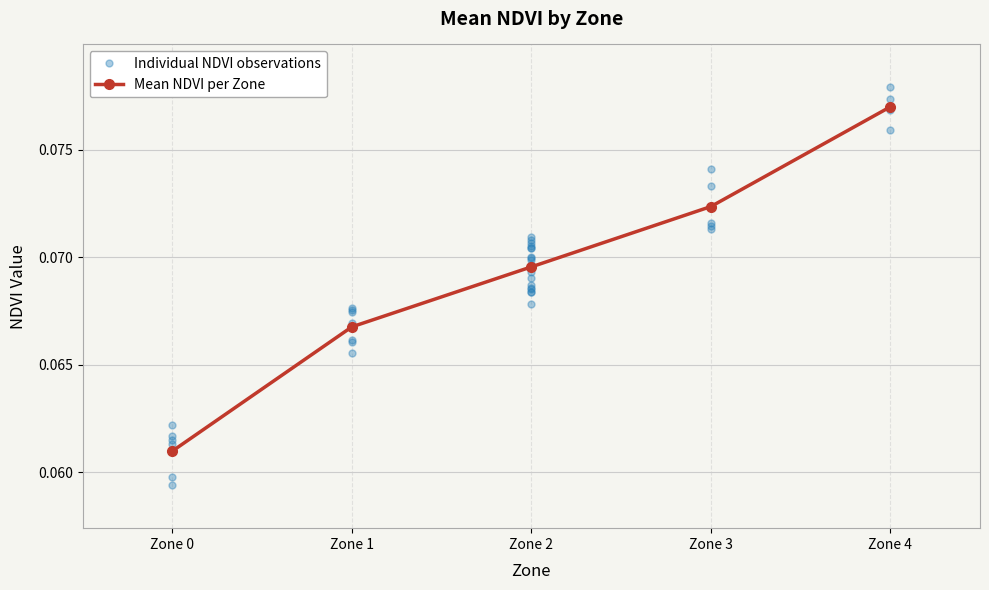

What is the sum of all values?

0.3